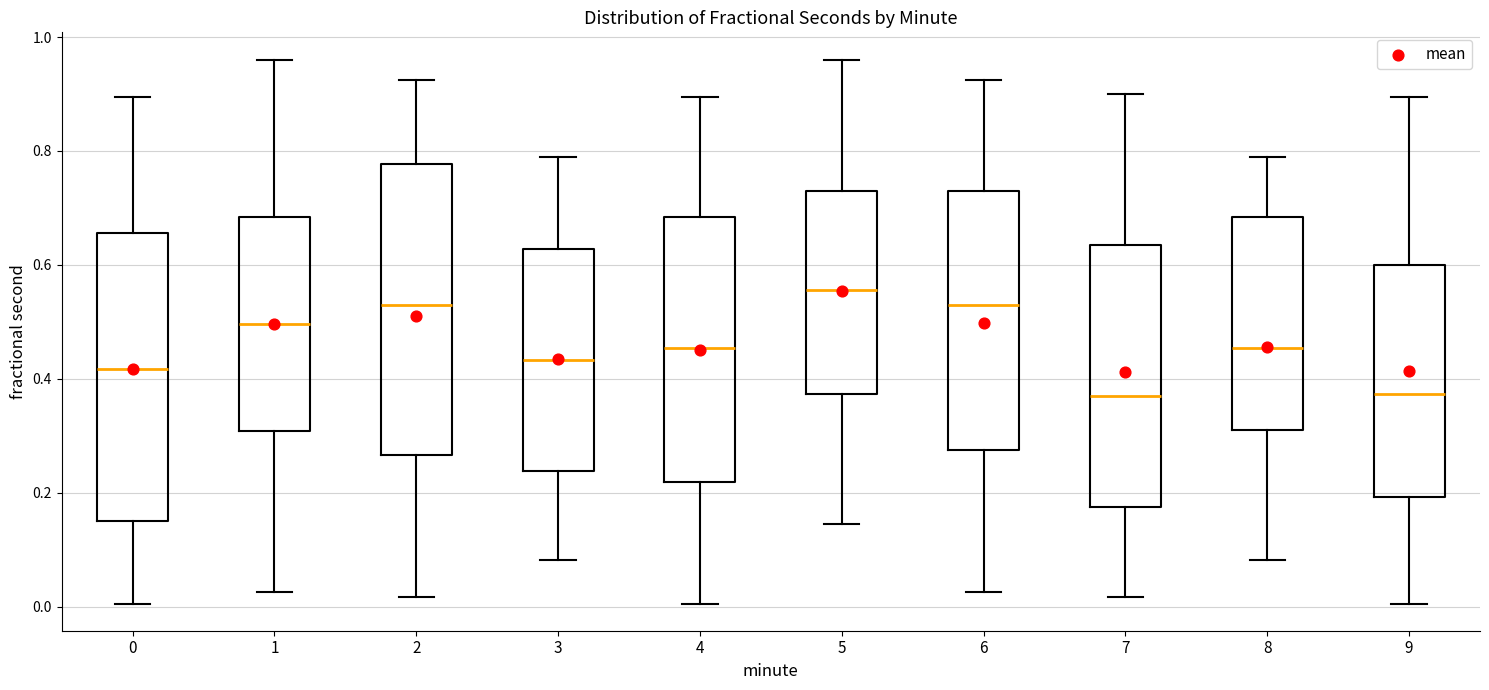

Reading left to right, transcribe this box plot: for each box, give where its median line is, the range the box spans, and where its two whiskers end, as read against the y-axis. The values are not printed on the chart, so give them approximately, as read against the axis.

0: median 0.42, box 0.16 to 0.66, whiskers 0.00 to 0.90
1: median 0.50, box 0.30 to 0.68, whiskers 0.02 to 0.96
2: median 0.52, box 0.26 to 0.78, whiskers 0.02 to 0.92
3: median 0.44, box 0.24 to 0.62, whiskers 0.08 to 0.78
4: median 0.46, box 0.22 to 0.68, whiskers 0.00 to 0.90
5: median 0.56, box 0.38 to 0.74, whiskers 0.14 to 0.96
6: median 0.52, box 0.28 to 0.72, whiskers 0.02 to 0.92
7: median 0.38, box 0.18 to 0.64, whiskers 0.02 to 0.90
8: median 0.46, box 0.32 to 0.68, whiskers 0.08 to 0.78
9: median 0.38, box 0.20 to 0.60, whiskers 0.00 to 0.90